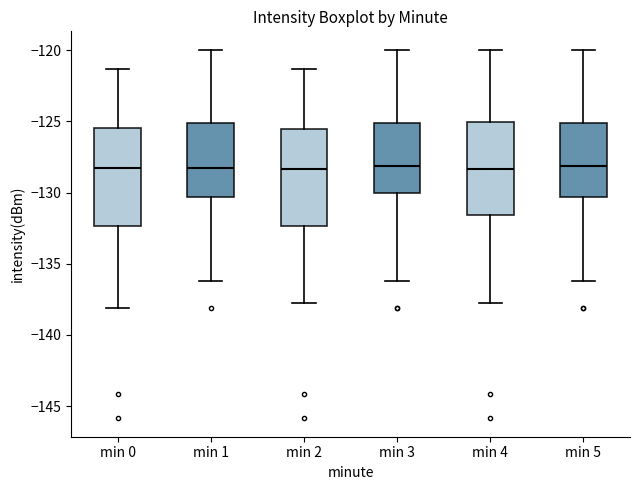

Reading left to right, transcribe this box plot: for each box, give where its median line is, the range the box spans, and where its two whiskers end, as read against the y-axis. The values are not printed on the chart, so give them approximately, as read against the axis.

min 0: median -128.5, box -132.5 to -125.5, whiskers -138.0 to -121.5
min 1: median -128.0, box -130.5 to -125.0, whiskers -136.0 to -120.0
min 2: median -128.5, box -132.5 to -125.5, whiskers -137.5 to -121.5
min 3: median -128.0, box -130.0 to -125.0, whiskers -136.0 to -120.0
min 4: median -128.5, box -131.5 to -125.0, whiskers -137.5 to -120.0
min 5: median -128.0, box -130.5 to -125.0, whiskers -136.0 to -120.0